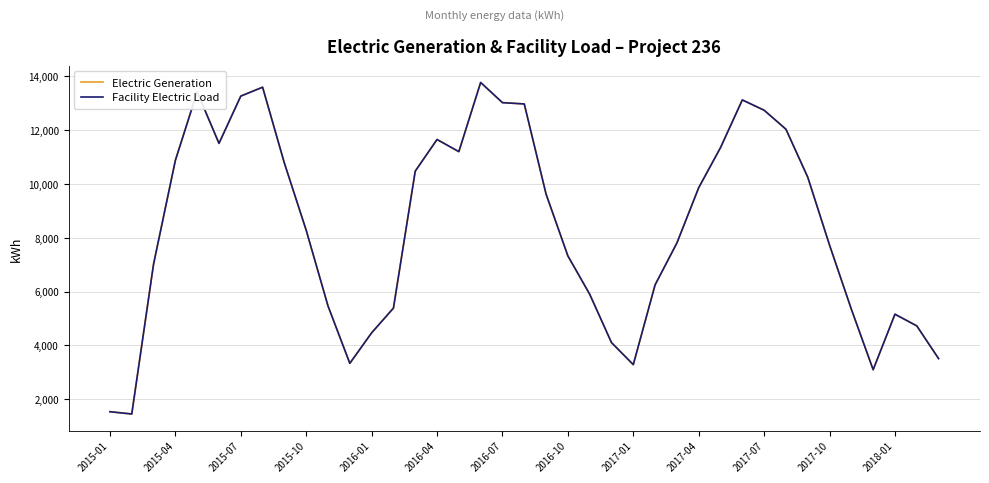

What is the average value of the Facility Electric Load series?

8372.7